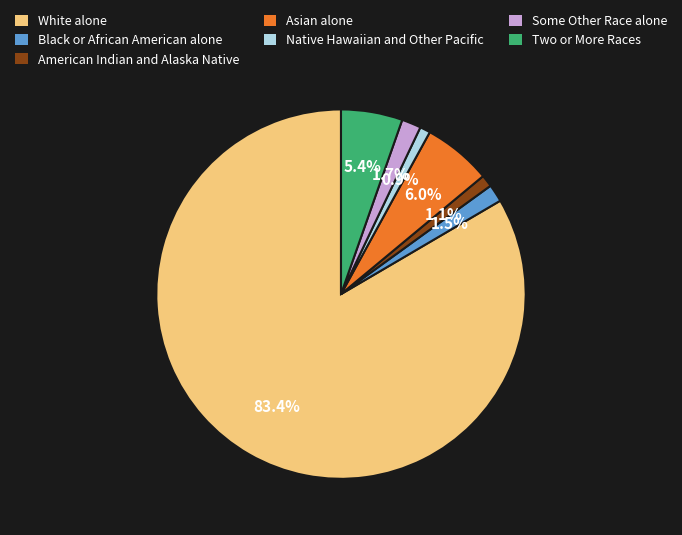

Which slice is the largest?

White alone